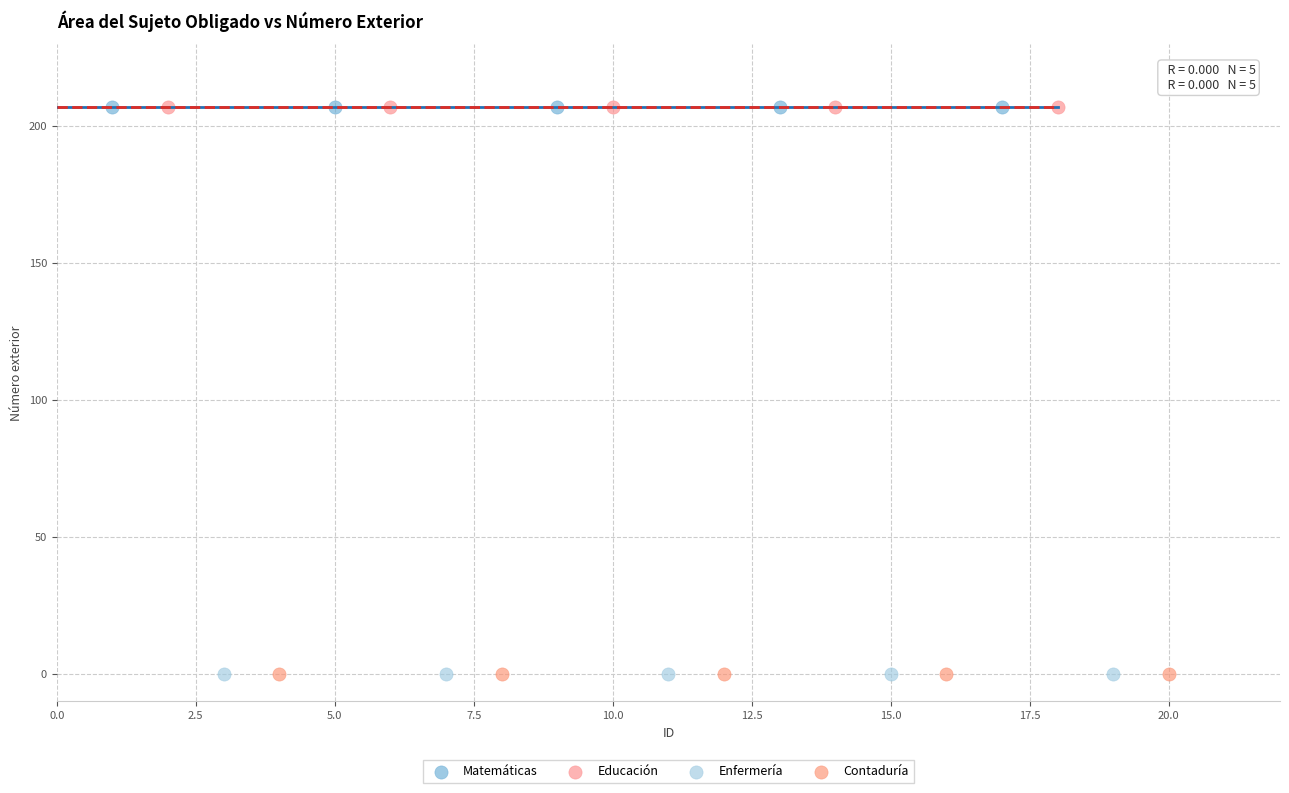

What are all the series names shown in the legend?

Matemáticas, Educación, Enfermería, Contaduría